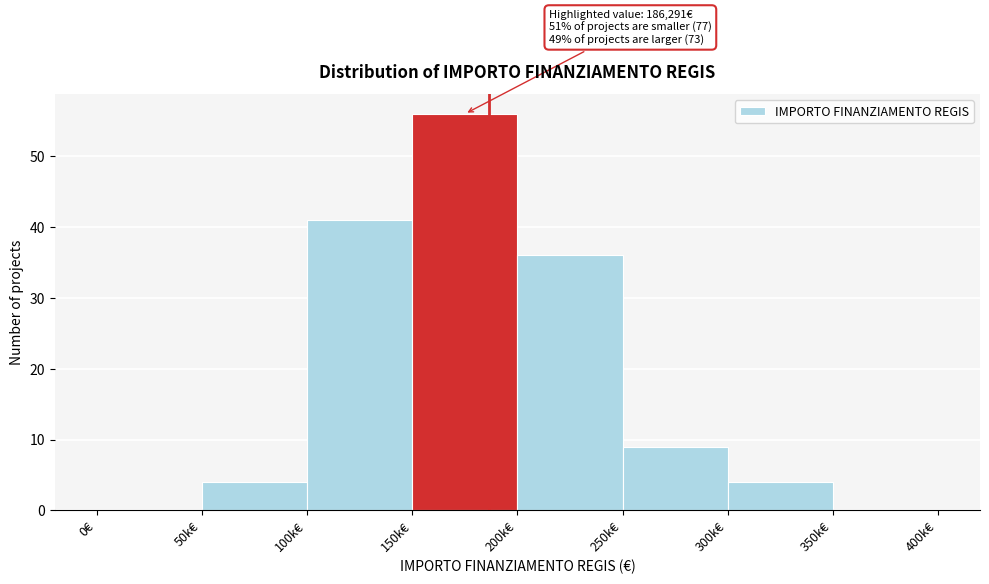

Reading left to right, what are all the values shown in this chart?

0€=0	50k€=4	100k€=41	150k€=56	200k€=36	250k€=9	300k€=4	350k€=0